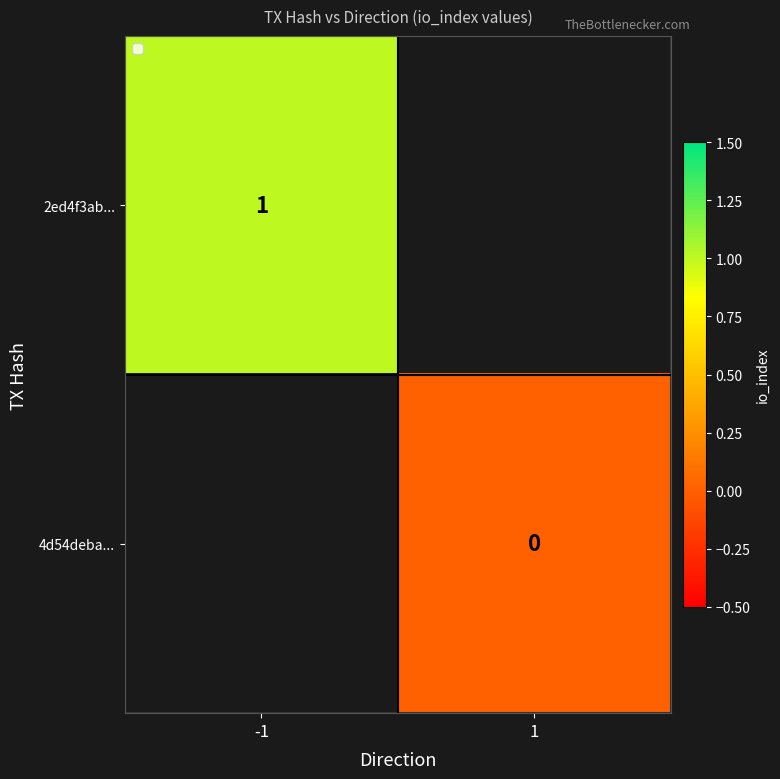

How many series are shown in this chart?

2